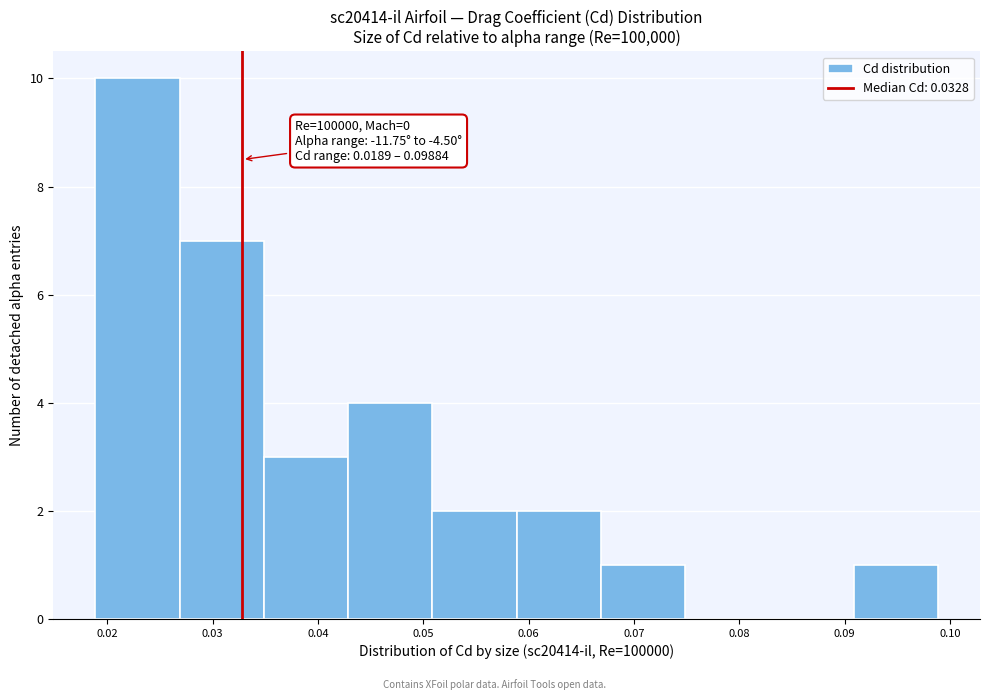

Which range on the x-axis has the tallest bar?

0.019 to 0.027